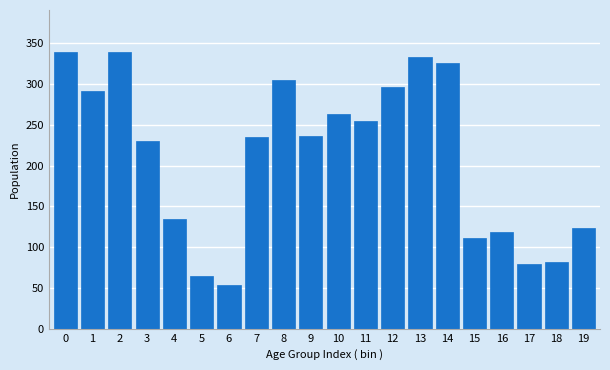

What is the difference between the maximum and minimum values?

286